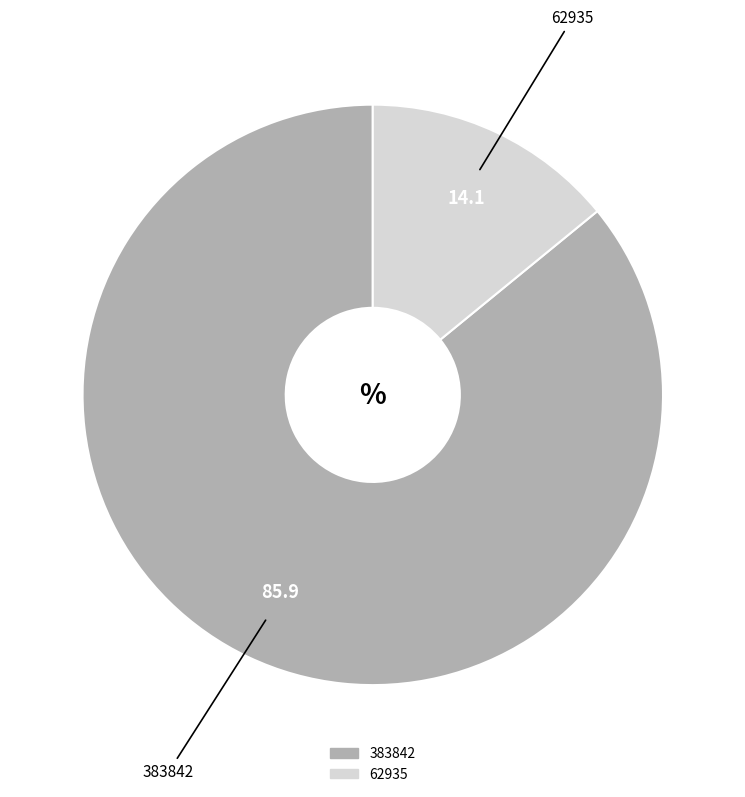

Is the sum of 62935 and 383842 greater than half?

Yes